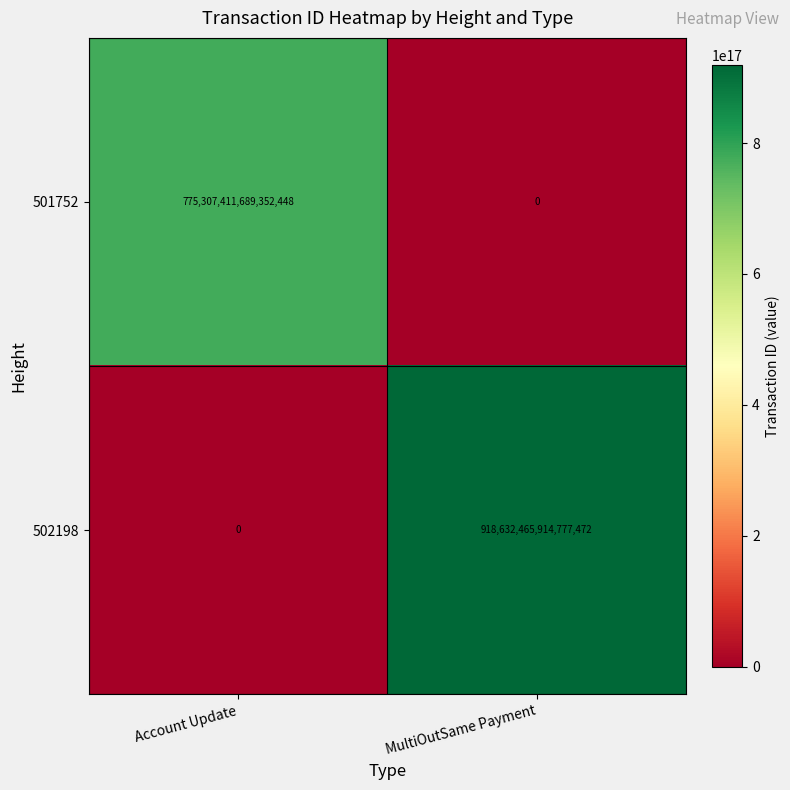

Which series has the largest range (max minus min)?

502198